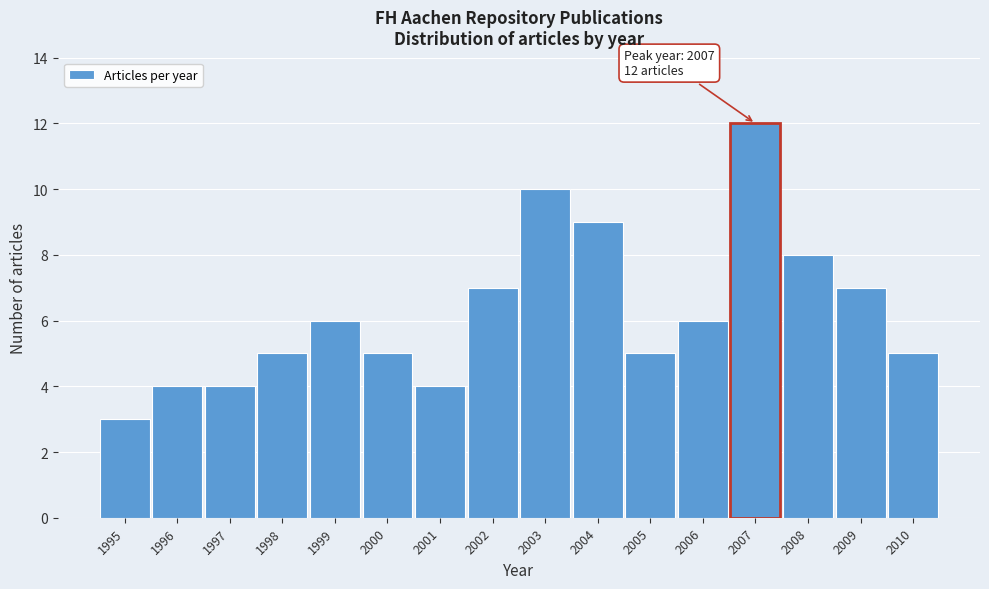

Reading left to right, list all the values displayed in this chart.

3	4	4	5	6	5	4	7	10	9	5	6	12	8	7	5